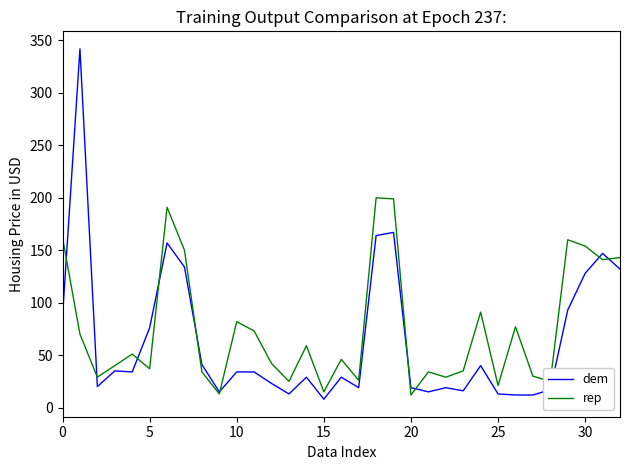

List the series in order of their overall mean, lowest first.

dem, rep